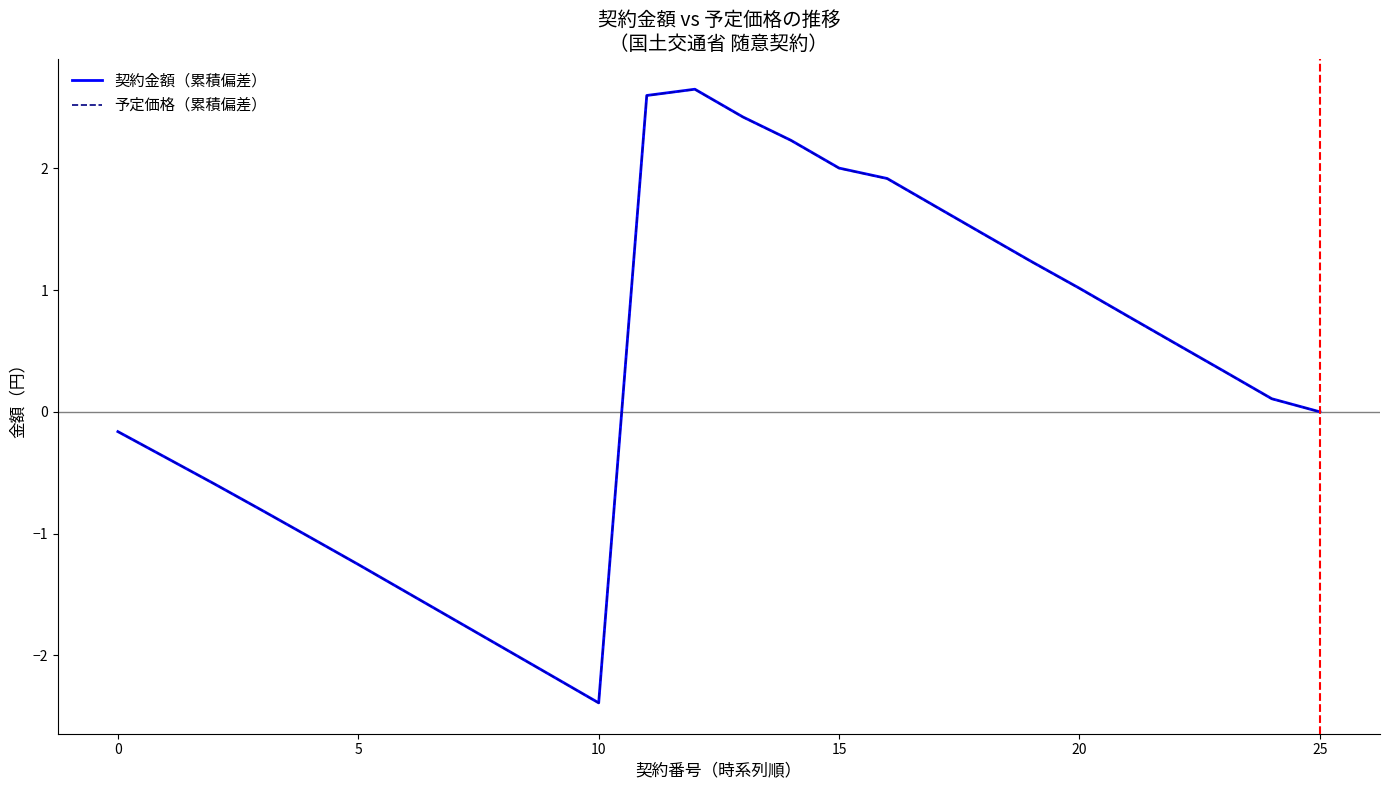

What is the minimum value shown in the chart?

-2.4